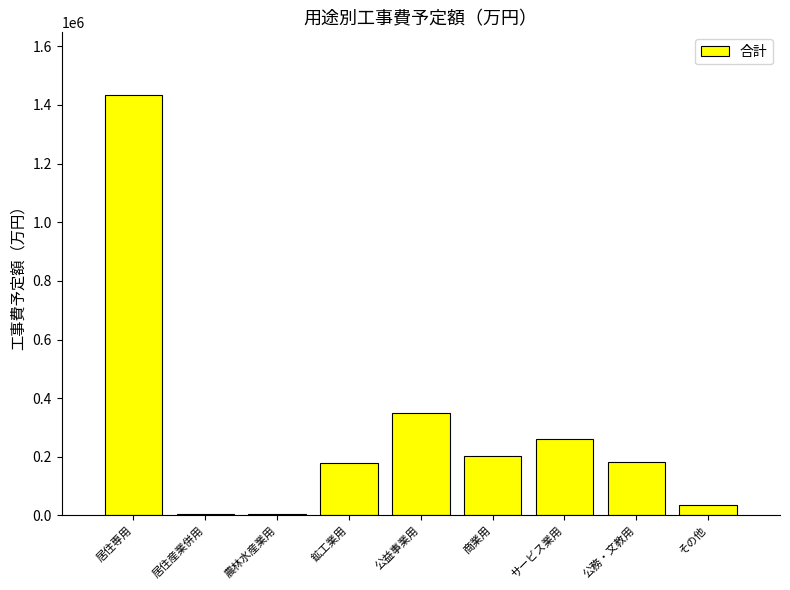

What is the approximate value at 居住専用?

1432368